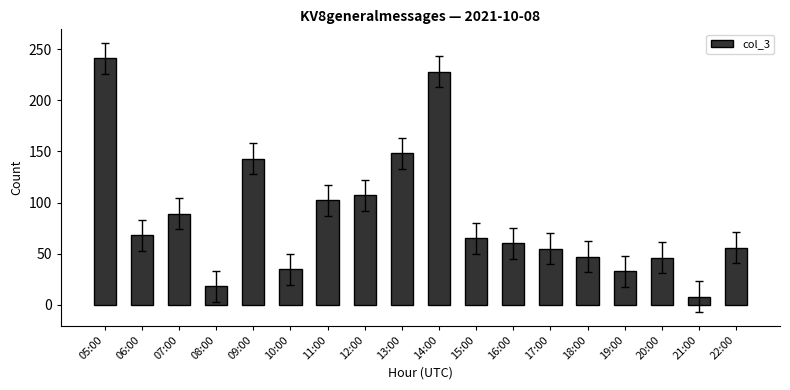

Approximately how many times larger is the value at 12:00 compared to 19:00?

3.2